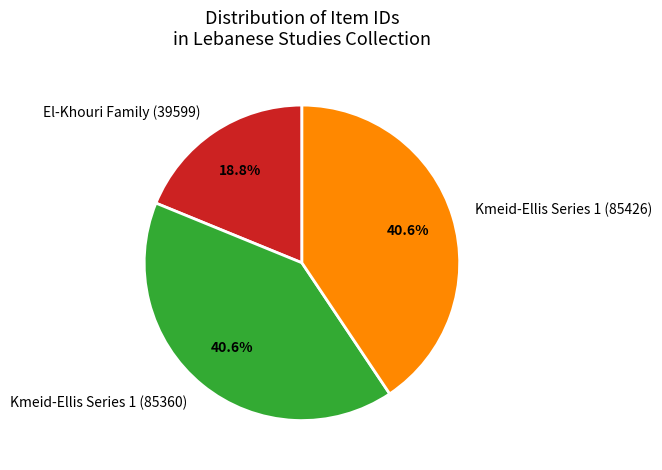

Which category has the smallest portion of the pie?

El-Khouri Family (39599)